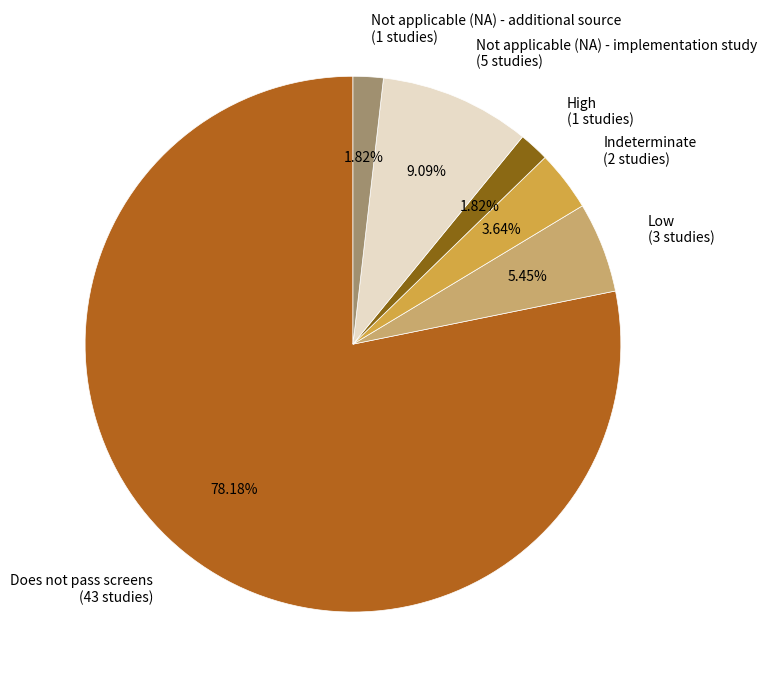

What is the total percentage of High and Does not pass screens?

80.0%